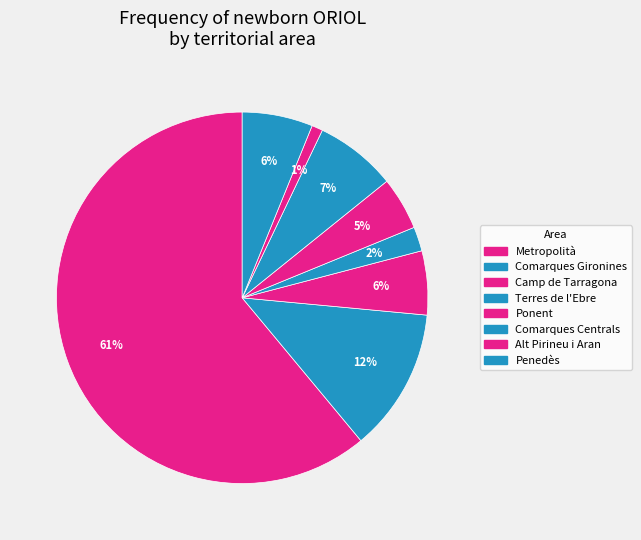

To the nearest percent, what portion does Penedès represent?

6%